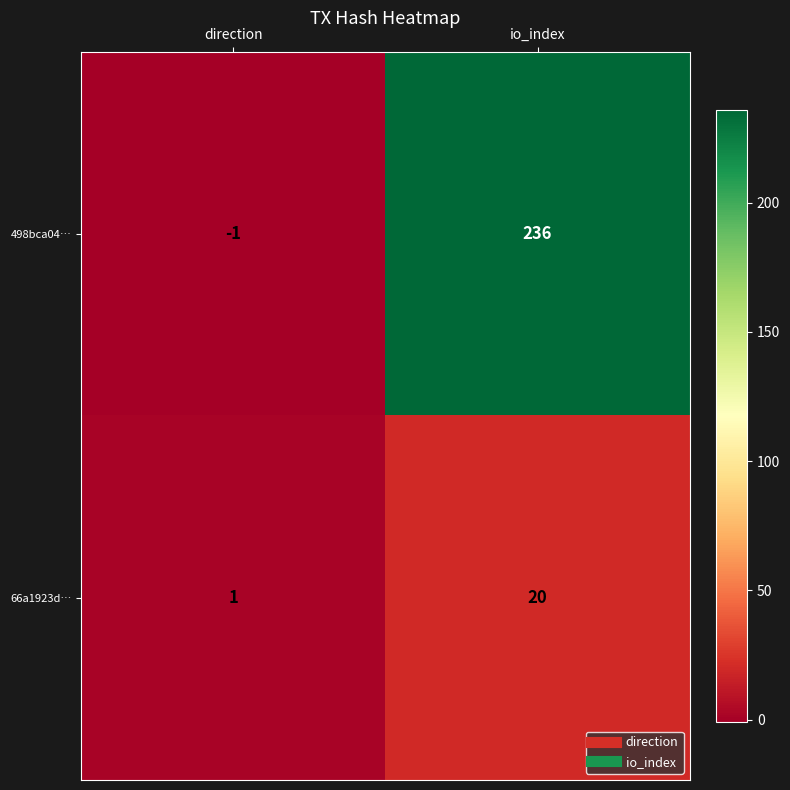

At which category is the sum across all series the highest?

io_index